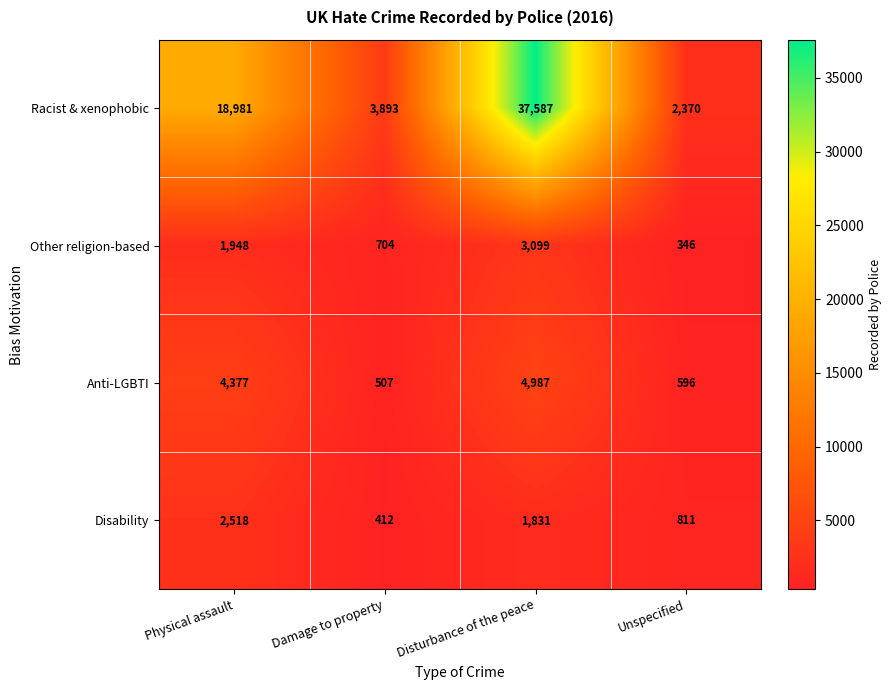

At which label does Disability first exceed 1831?

Physical assault